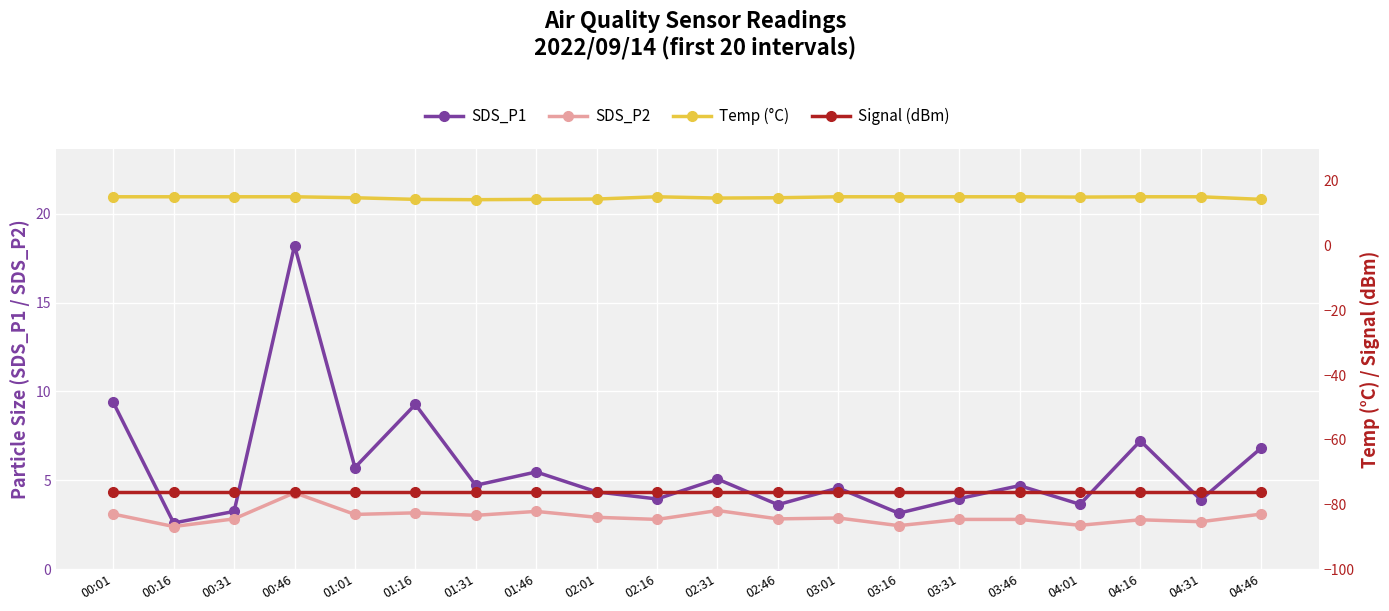

Reading left to right, what are all the values shown in this chart?

SDS_P1: 00:01=9.4	00:16=2.6	00:31=3.2	00:46=18.2	01:01=5.7	01:16=9.3	01:31=4.7	01:46=5.5	02:01=4.3	02:16=4.0	02:31=5.1	02:46=3.6	03:01=4.6	03:16=3.1	03:31=4.0	03:46=4.7	04:01=3.6	04:16=7.2	04:31=3.9	04:46=6.8
SDS_P2: 00:01=3.1	00:16=2.4	00:31=2.8	00:46=4.3	01:01=3.1	01:16=3.2	01:31=3.0	01:46=3.2	02:01=2.9	02:16=2.8	02:31=3.3	02:46=2.8	03:01=2.9	03:16=2.5	03:31=2.8	03:46=2.8	04:01=2.5	04:16=2.8	04:31=2.7	04:46=3.1
Temp (°C): 00:01=15.1	00:16=15.1	00:31=15.1	00:46=15.1	01:01=14.8	01:16=14.3	01:31=14.2	01:46=14.3	02:01=14.4	02:16=15.1	02:31=14.7	02:46=14.8	03:01=15.1	03:16=15.1	03:31=15.1	03:46=15.1	04:01=15.0	04:16=15.1	04:31=15.1	04:46=14.3
Signal (dBm): 00:01=-76.0	00:16=-76.0	00:31=-76.0	00:46=-76.0	01:01=-76.0	01:16=-76.0	01:31=-76.0	01:46=-76.0	02:01=-76.0	02:16=-76.0	02:31=-76.0	02:46=-76.0	03:01=-76.0	03:16=-76.0	03:31=-76.0	03:46=-76.0	04:01=-76.0	04:16=-76.0	04:31=-76.0	04:46=-76.0